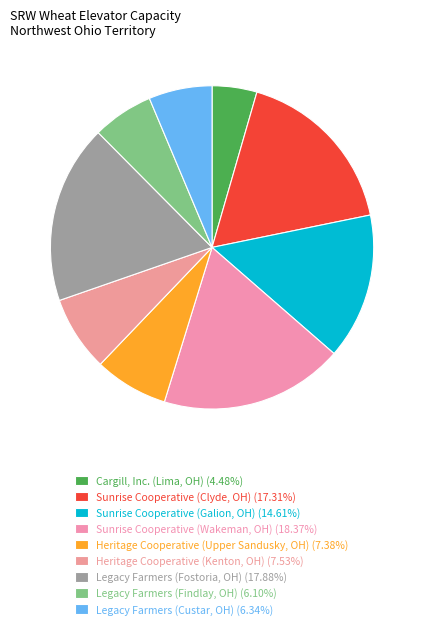

Count the number of slices in the pie.

9